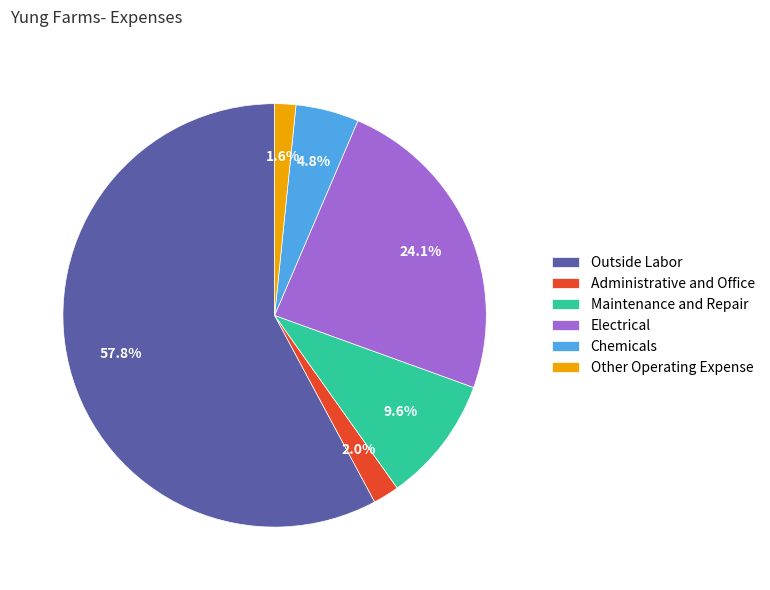

What is the majority slice?

Outside Labor